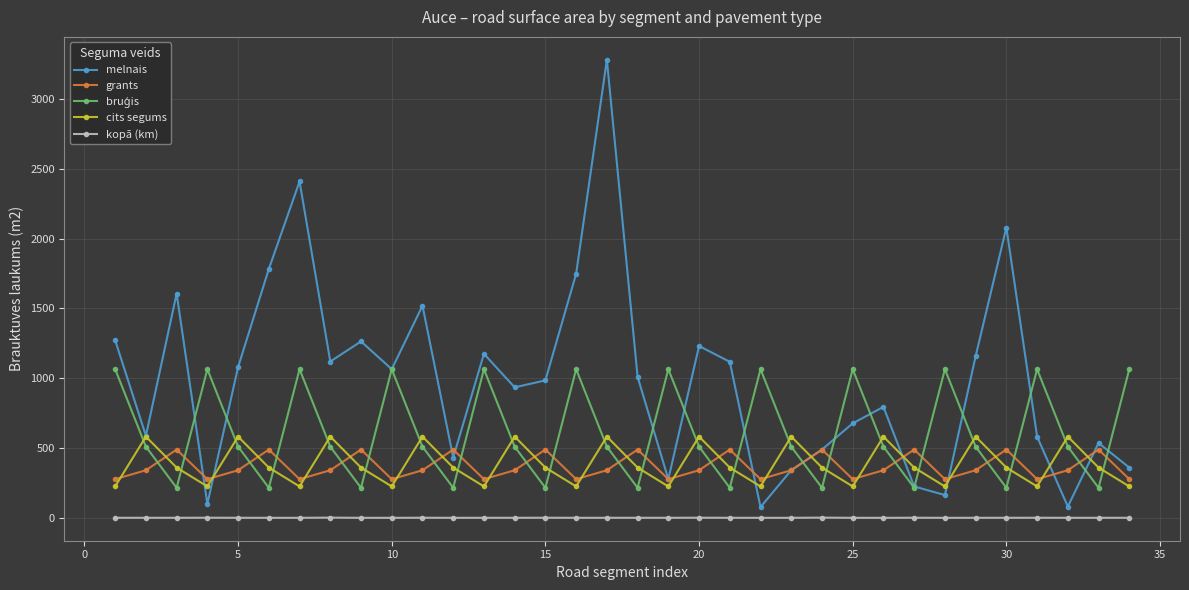

Which series has the largest total across all categories?

melnais